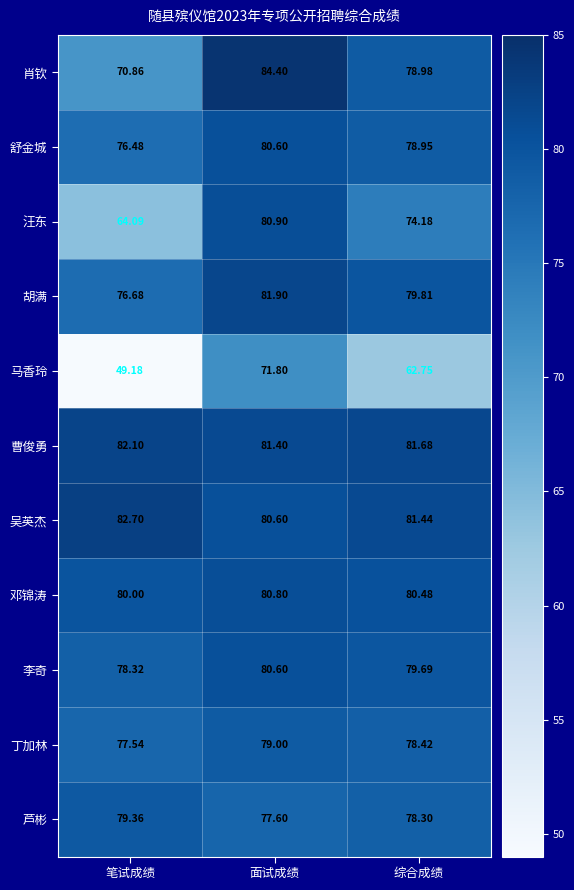

Which series has the largest total across all categories?

曹俊勇